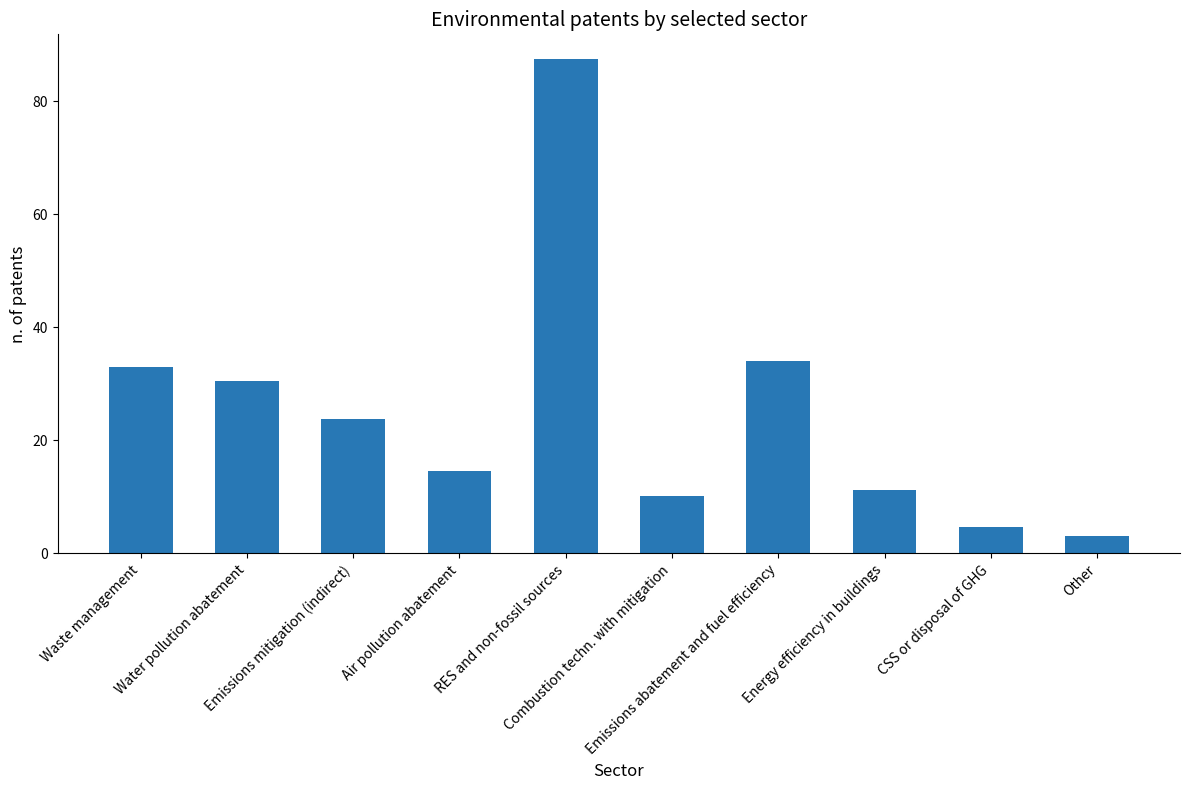

Where does the data first go above 23?

Waste management